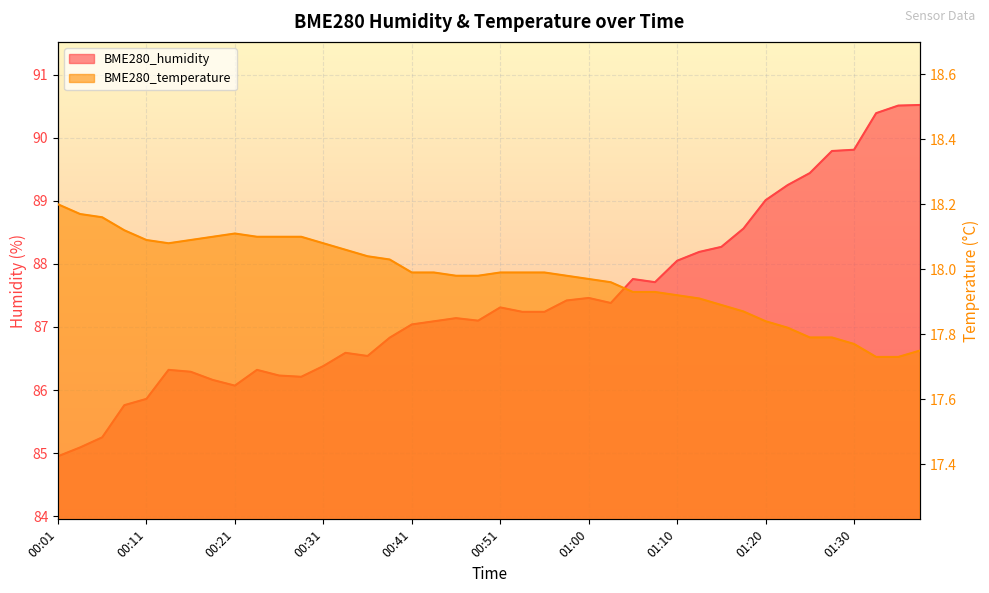

What is the maximum value for BME280_temperature?

18.2